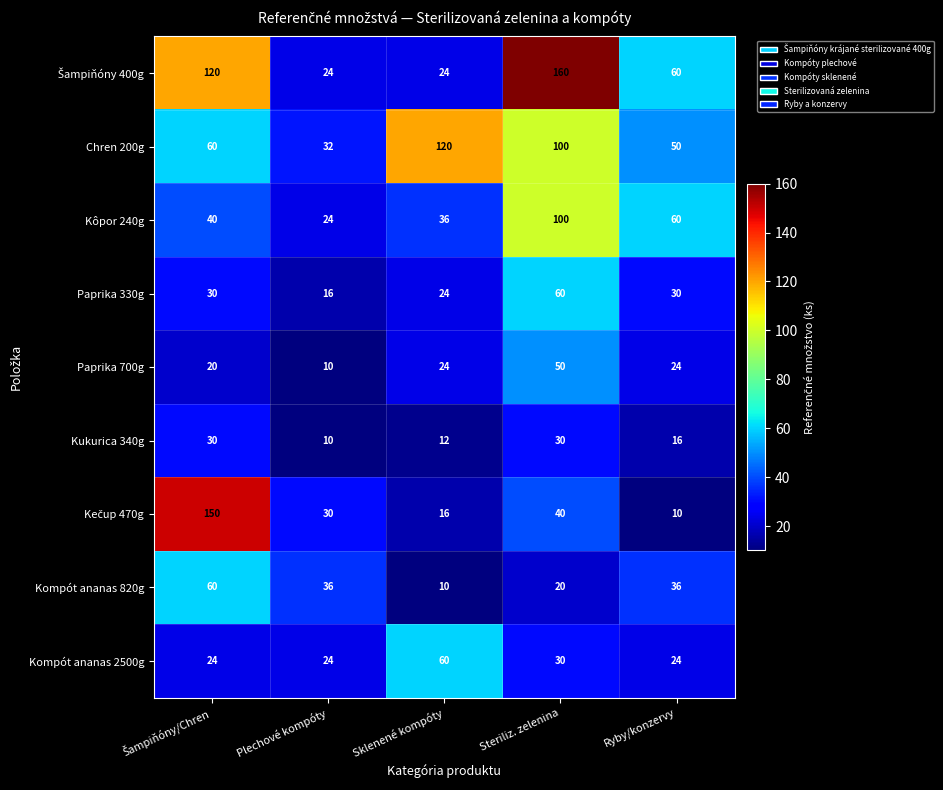

What is the maximum value for Kompót ananas 820g?

60